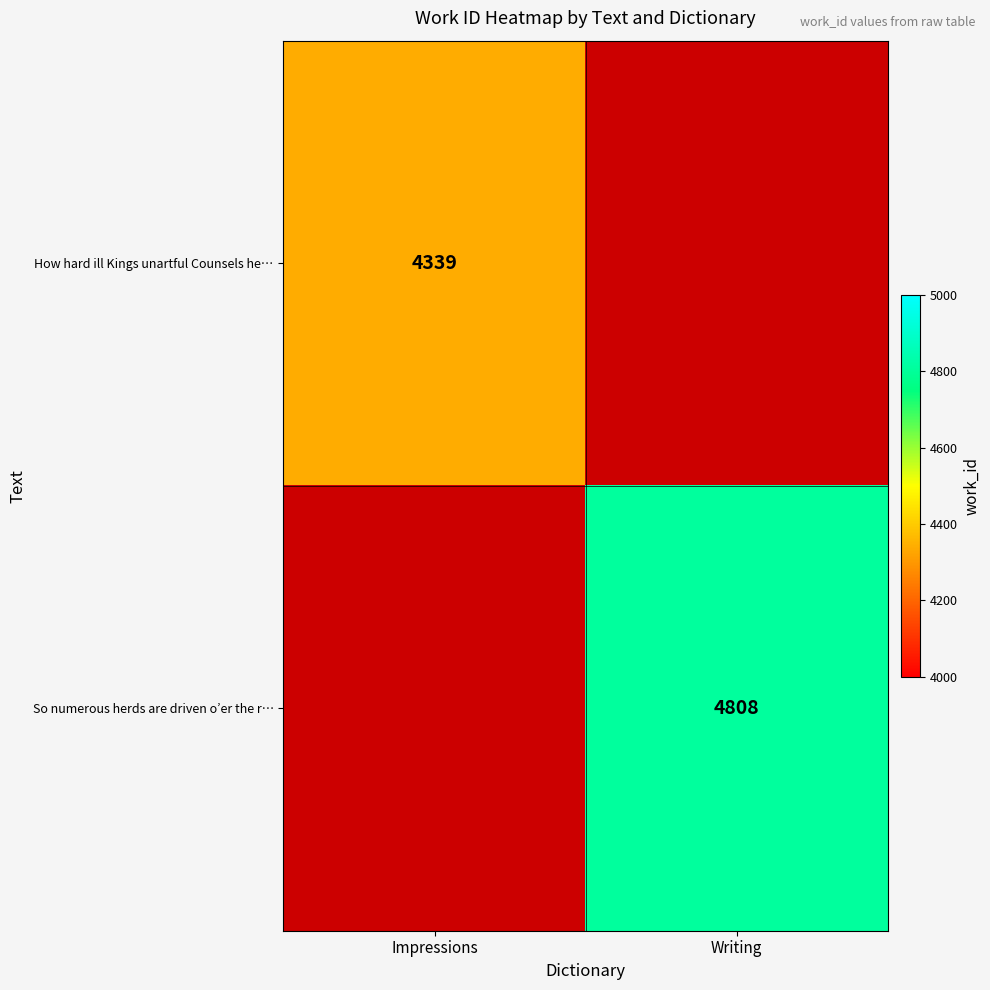

The How hard ill Kings unartful Counsels he… series shows 4339 at Impressions. True or false?

True